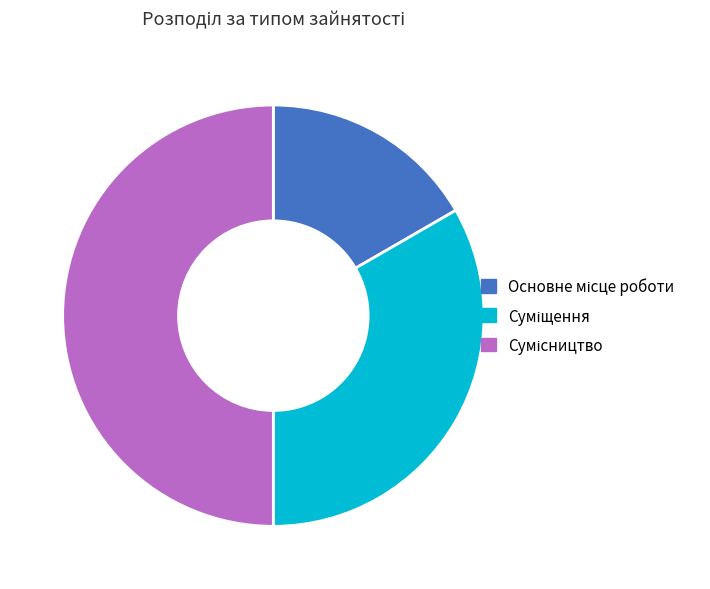

How many segments does this pie chart have?

3